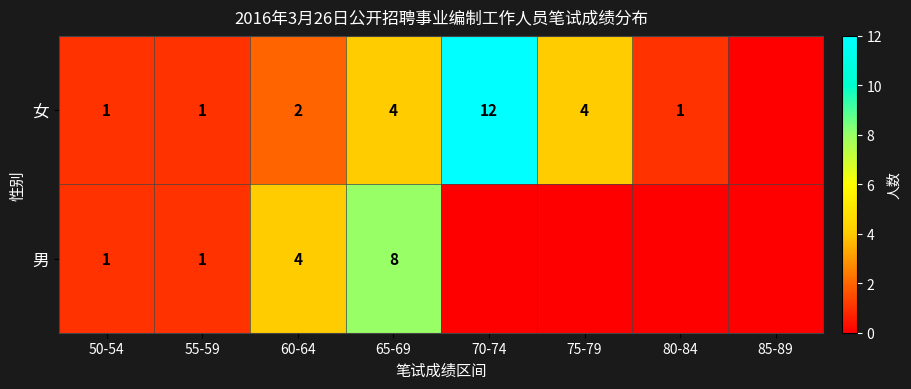

The 女 series shows 2 at 65-69. True or false?

False